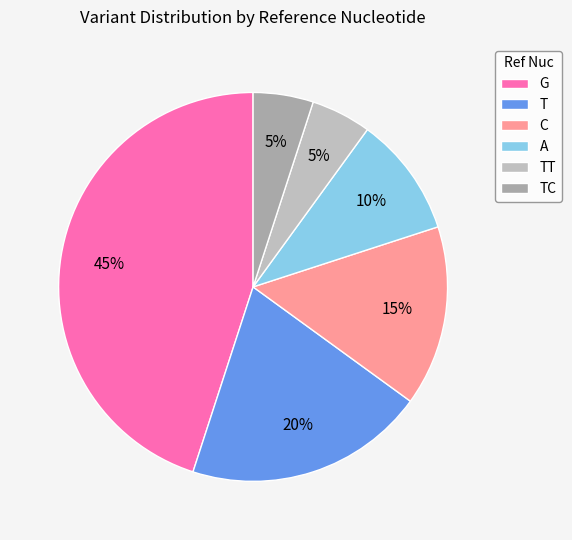

True or false: C accounts for 15% of the total.

True